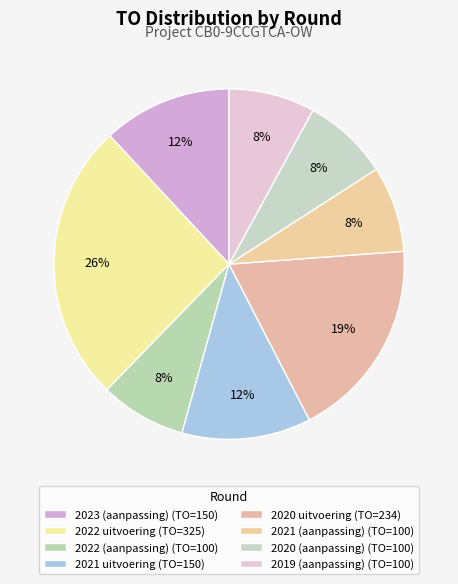

What is the ratio of the value at 2021 (aanpassing) to the value at 2020 uitvoering?

0.4